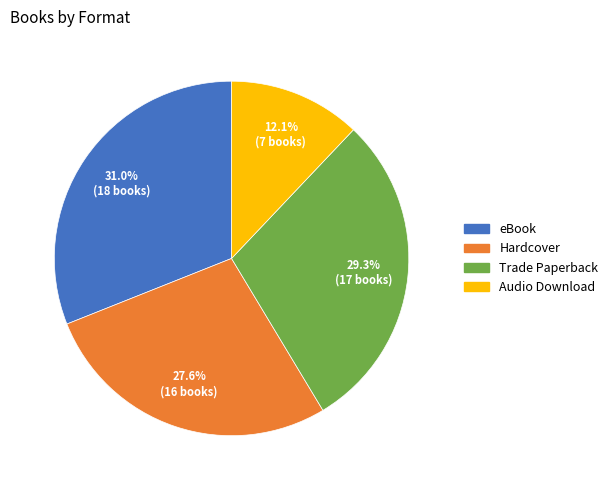

Is there a majority slice in this chart?

No